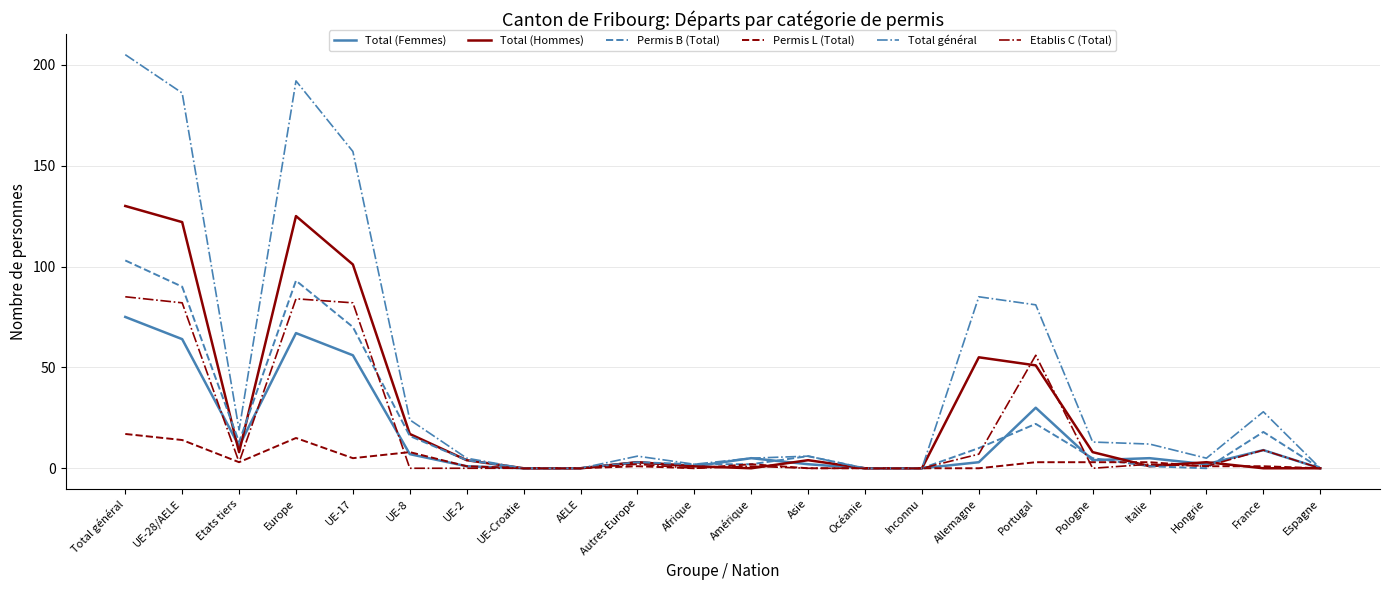

What is the difference between the Permis B (Total) values at Europe and UE-Croatie?

93